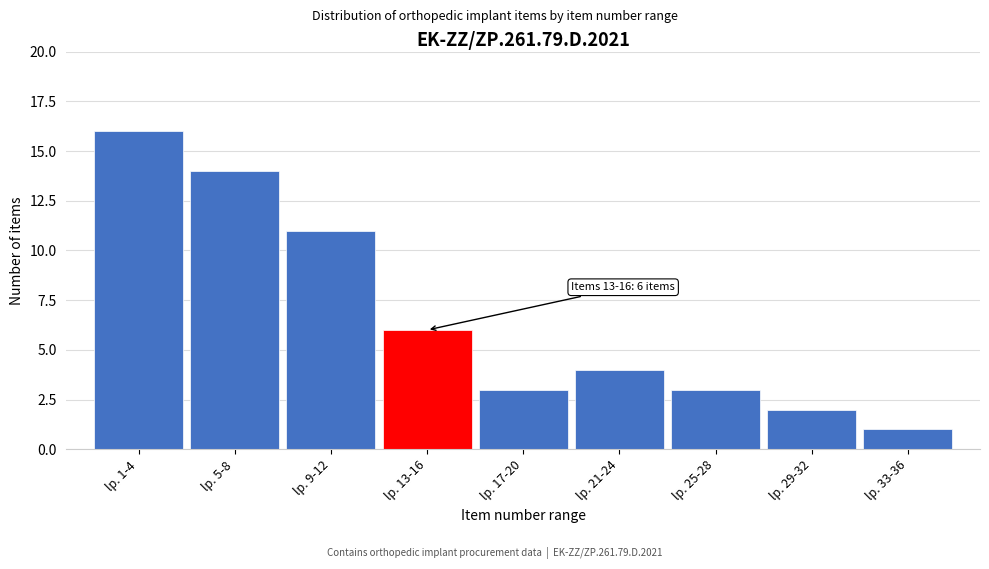

Reading left to right, list all the values displayed in this chart.

16	14	11	6	3	4	3	2	1